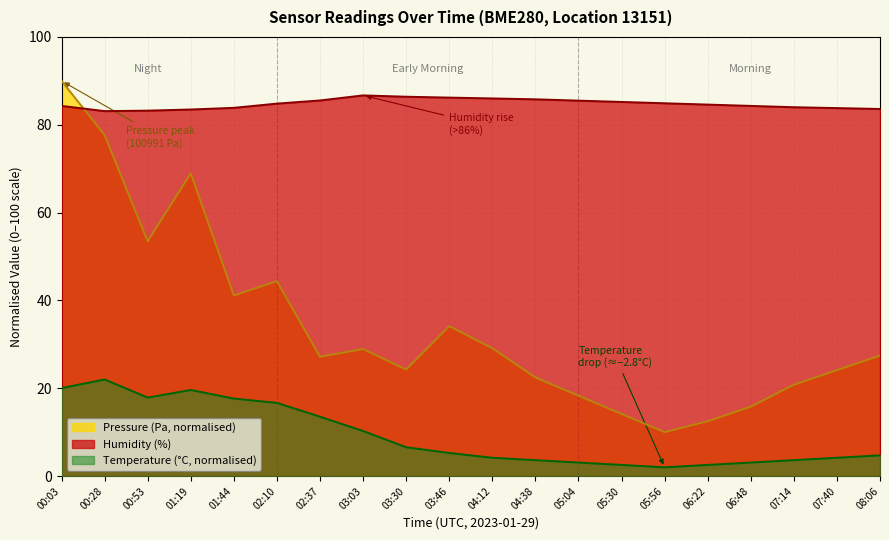

What is the difference between the maximum and second lowest values in the temperature series?

19.5